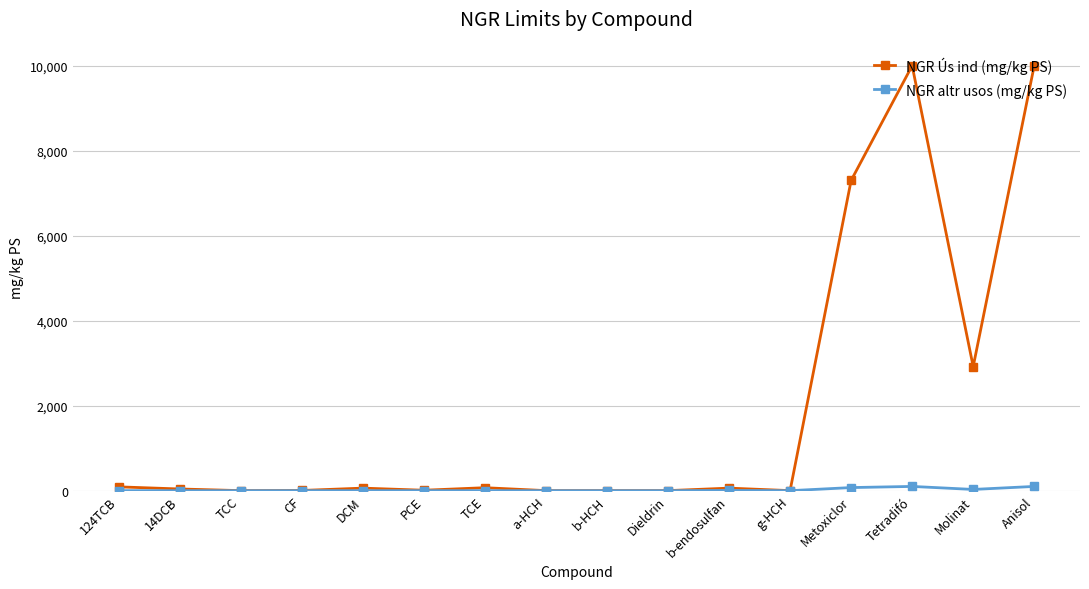

What is the label of the 5th point from the right?

g-HCH